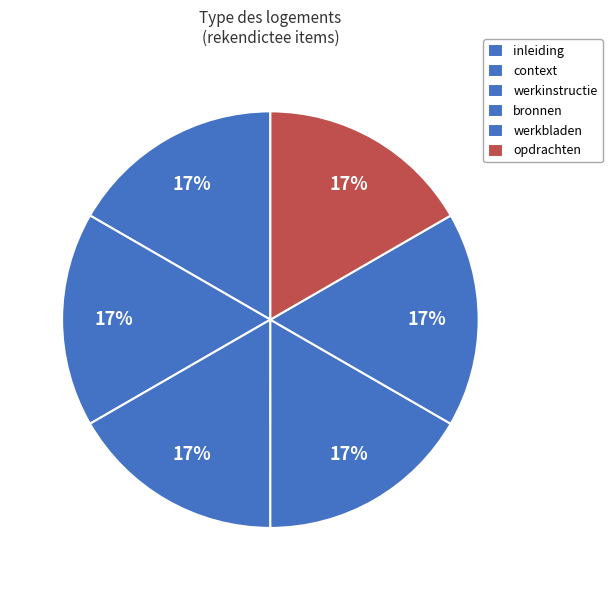

Is context the majority of the pie?

No